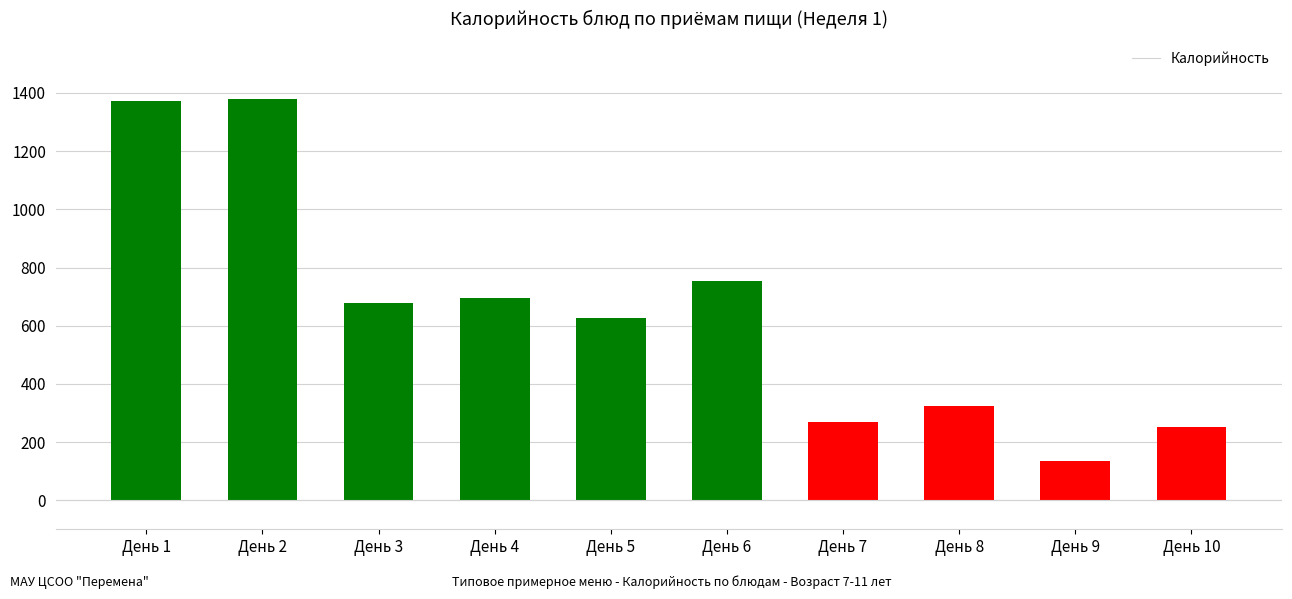

What is the minimum value shown in the chart?

133.0